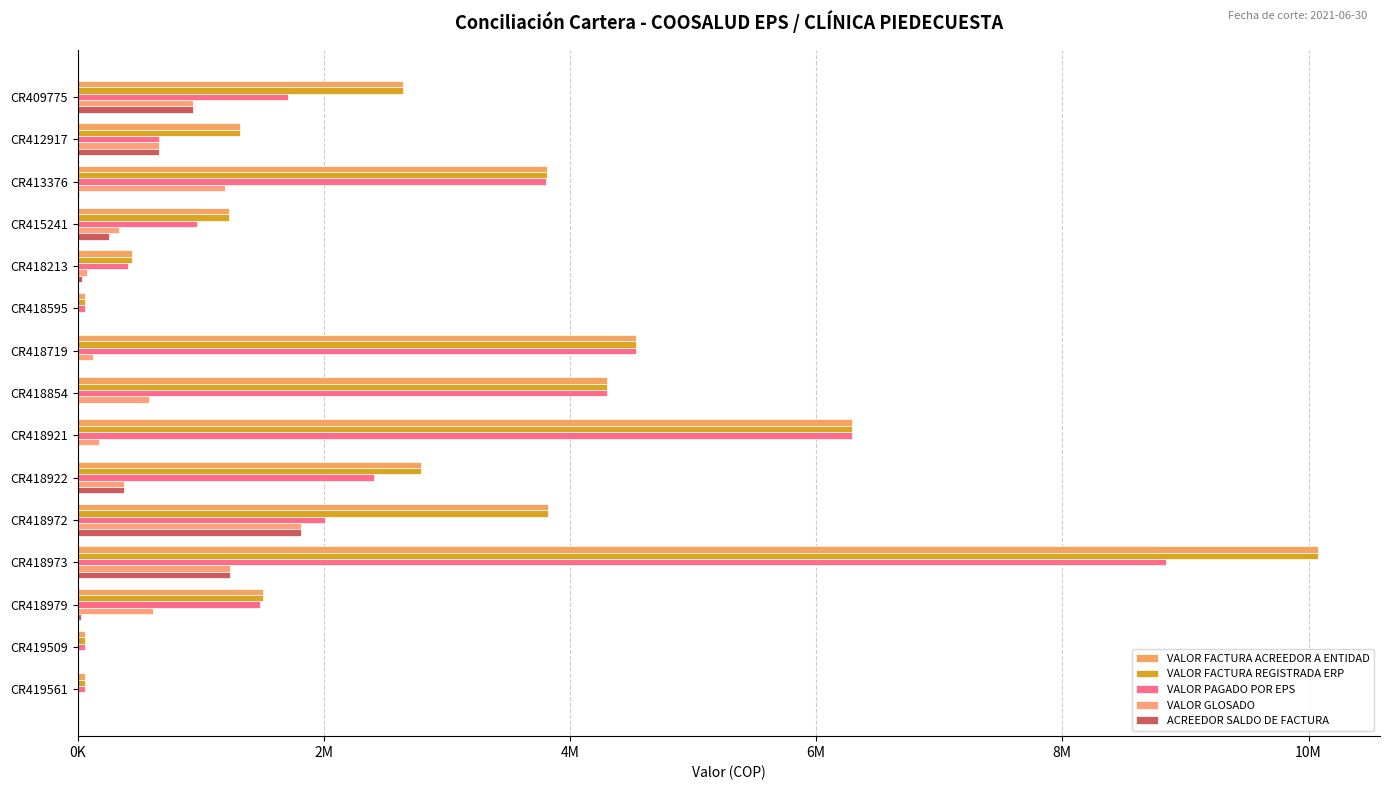

Reading left to right, extract all data points from this chart.

VALOR FACTURA ACREEDOR A ENTIDAD: 2641488	1319177	3811743	1225973	442704	60000	4532998	4299976	6291923	2785974	3825101	10076943	1504509	60000	60000
VALOR FACTURA REGISTRADA ERP: 2641488	1319177	3811743	1225973	442704	60000	4532998	4299976	6291923	2785974	3825101	10076943	1504509	60000	60000
VALOR PAGADO POR EPS: 1707415	660757	3802743	972137	410230	60000	4532998	4299976	6291923	2407903	2010203	8842013	1480704	60000	60000
VALOR GLOSADO: 934073	658420	1201252	336125	75914	0	121631	581900	172046	378071	1814898	1234930	612792	0	0
ACREEDOR SALDO DE FACTURA: 934073	658420	9000	253836	32474	0	0	0	0	378071	1814898	1234930	23805	0	0